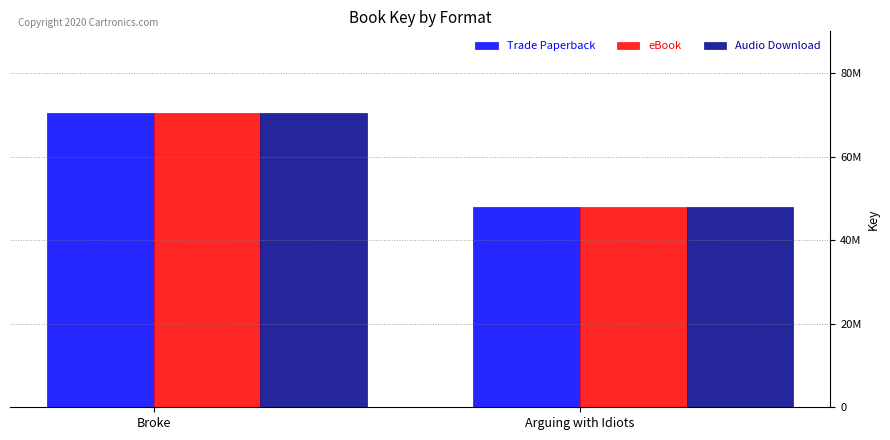

What is the average value of the eBook series?

59146444